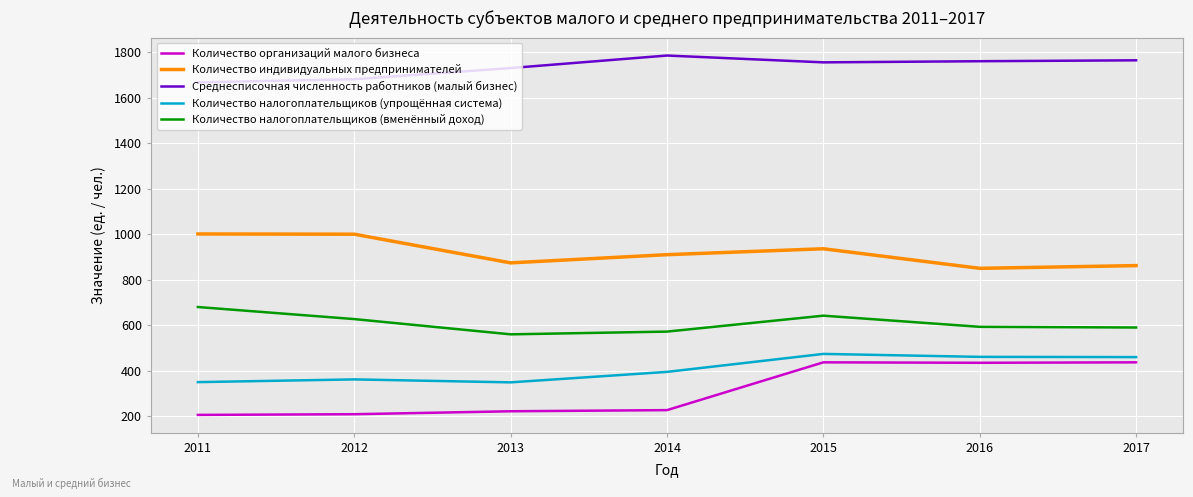

Rank the series at 2014 from highest to lowest value.

Среднесписочная численность работников (малый бизнес), Количество индивидуальных предпринимателей, Количество налогоплательщиков (вменённый доход), Количество налогоплательщиков (упрощённая система), Количество организаций малого бизнеса